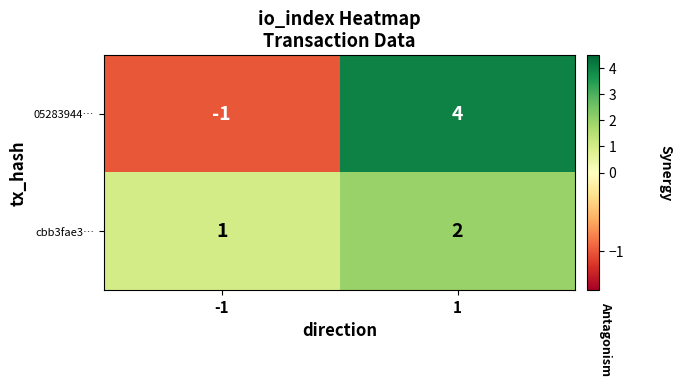

Is the value of cbb3fae3… at -1 greater than the value of 05283944… at -1?

Yes